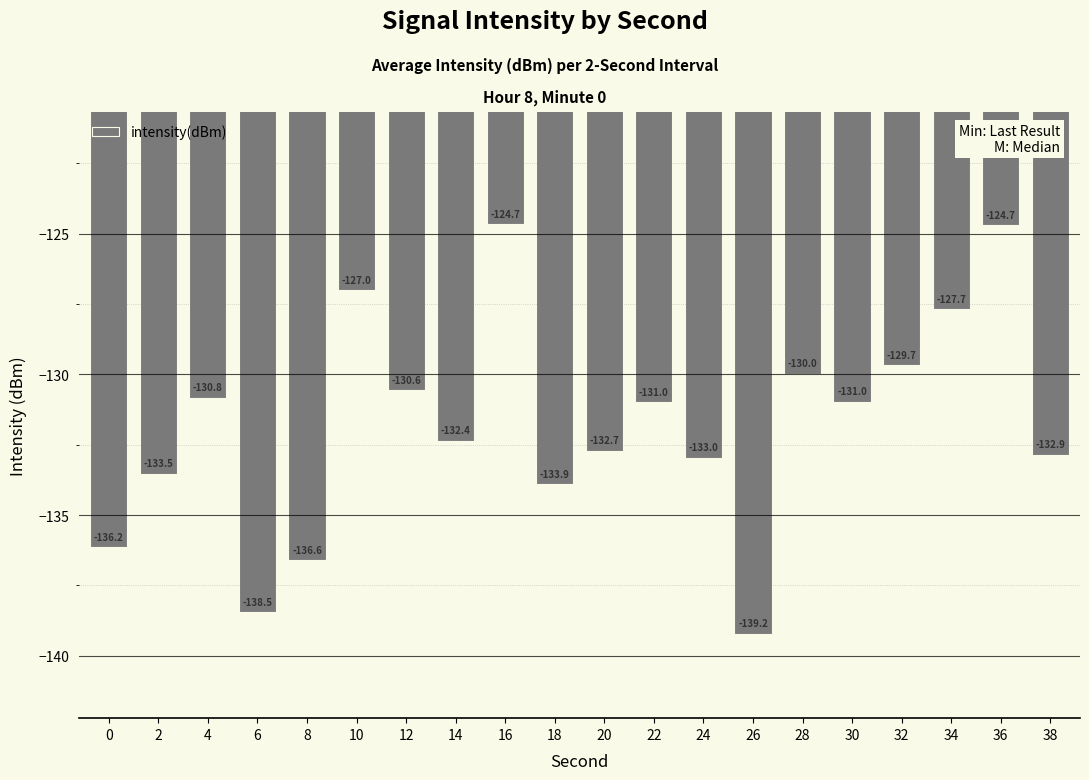

How many distinct data groups are displayed?

1